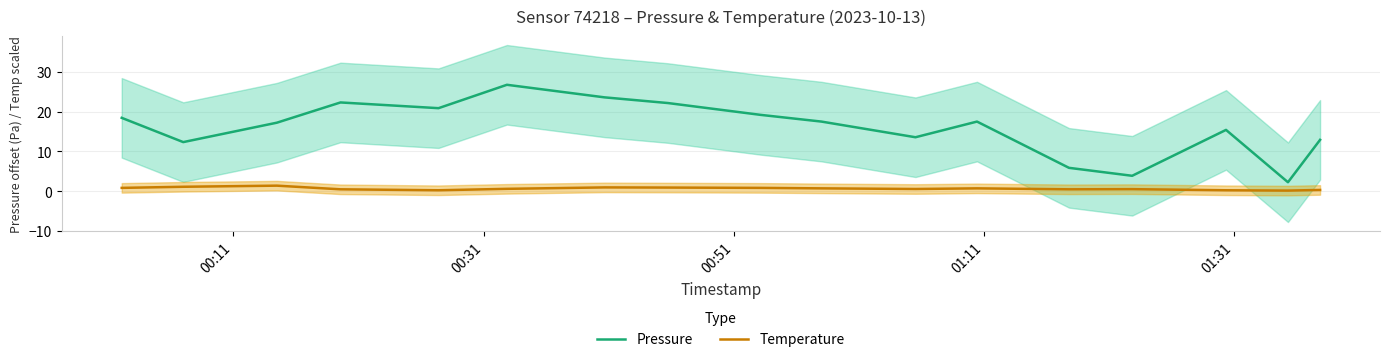

What is the difference between the maximum and second lowest values in the pressure series?

22.9